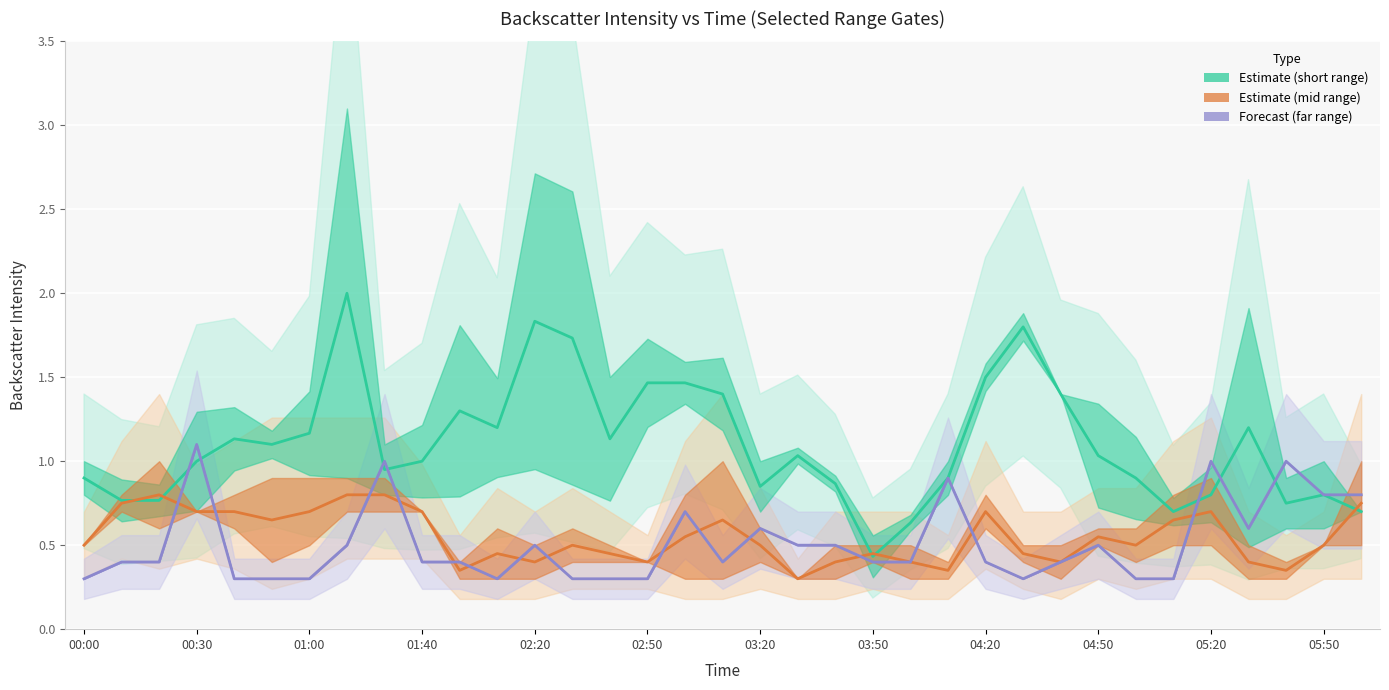

Read the Forecast (far range) value at 05:50.

0.8